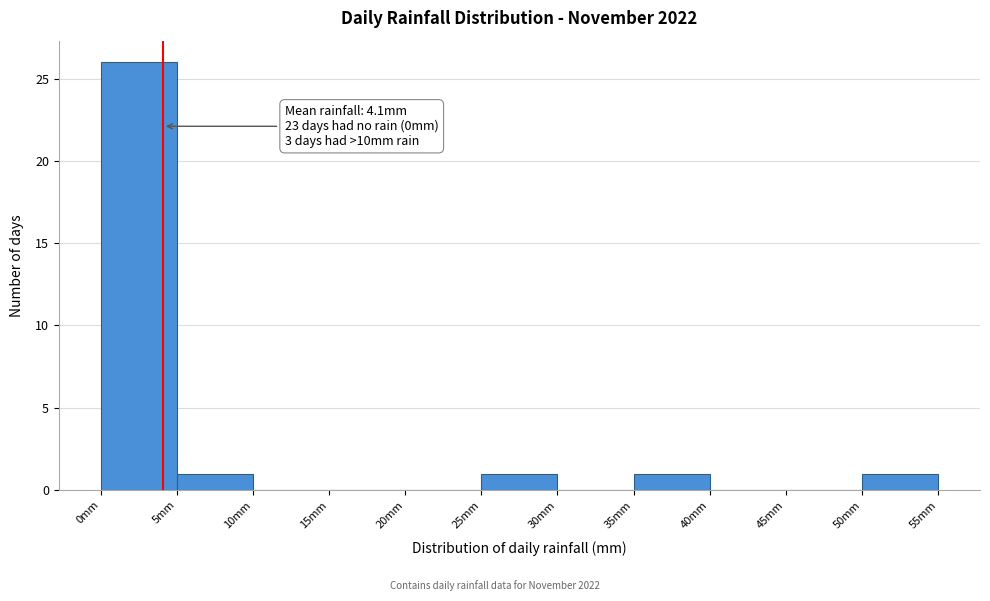

Which range on the x-axis has the tallest bar?

0 to 5